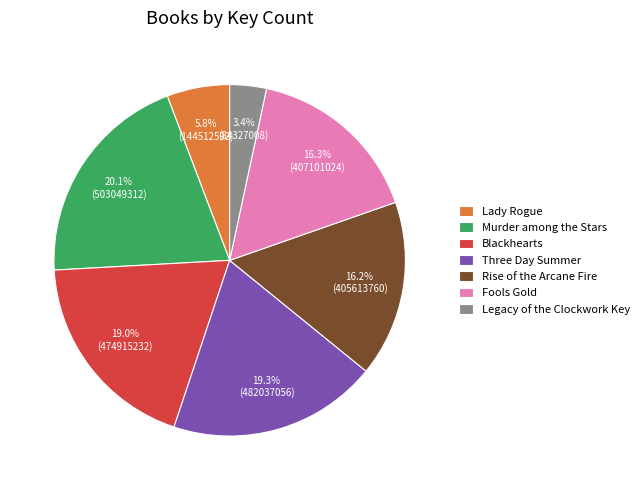

Is Lady Rogue the majority of the pie?

No